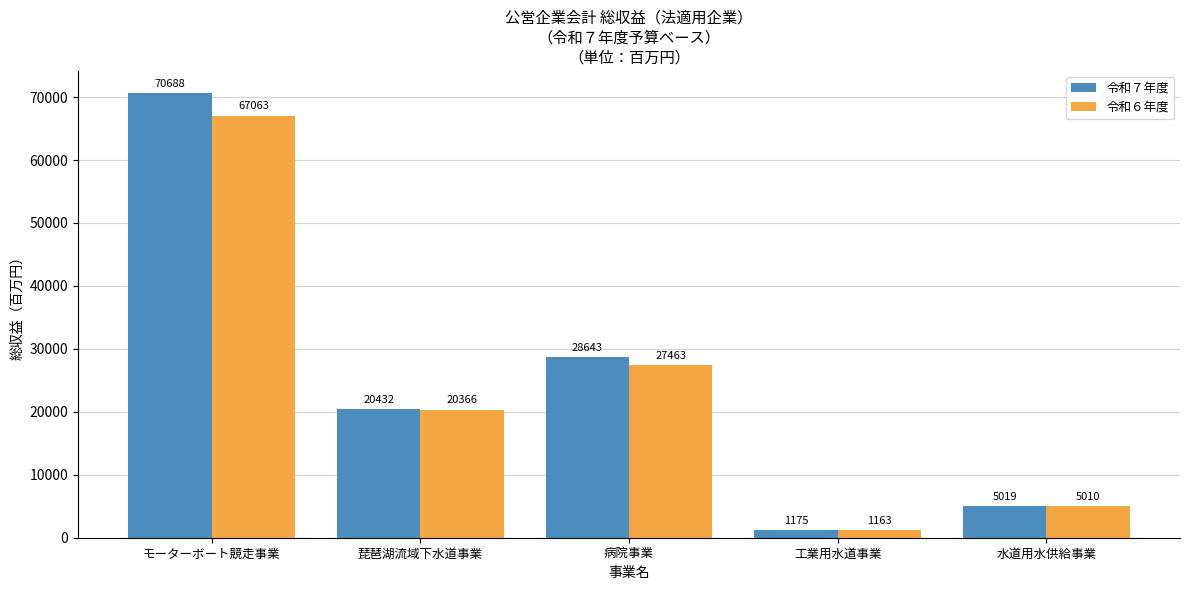

What are all the series names shown in the legend?

令和７年度, 令和６年度